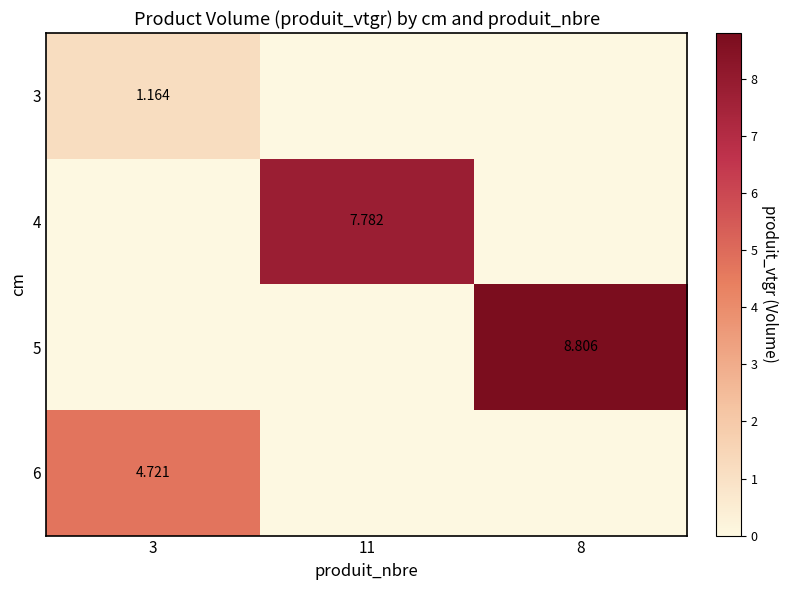

True or false: 3 has a value of 1.2 at 3.

True